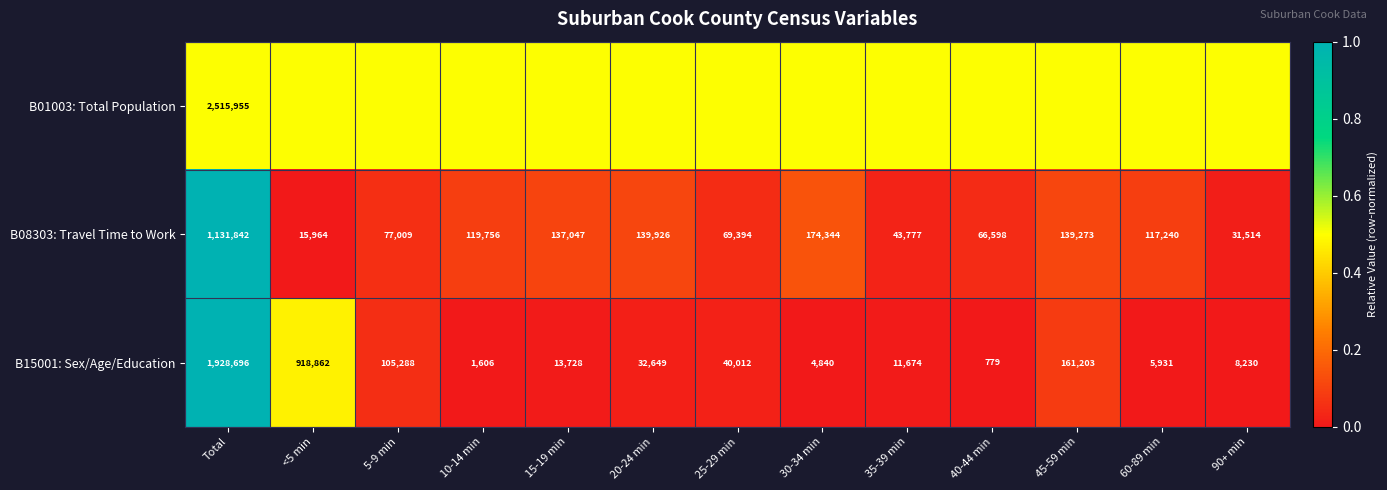

How many values in the B08303: Travel Time to Work series are below 117240?

6